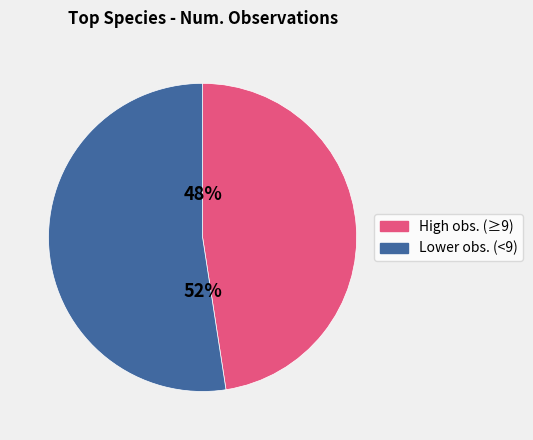

To the nearest percent, what is the average slice percentage?

50%